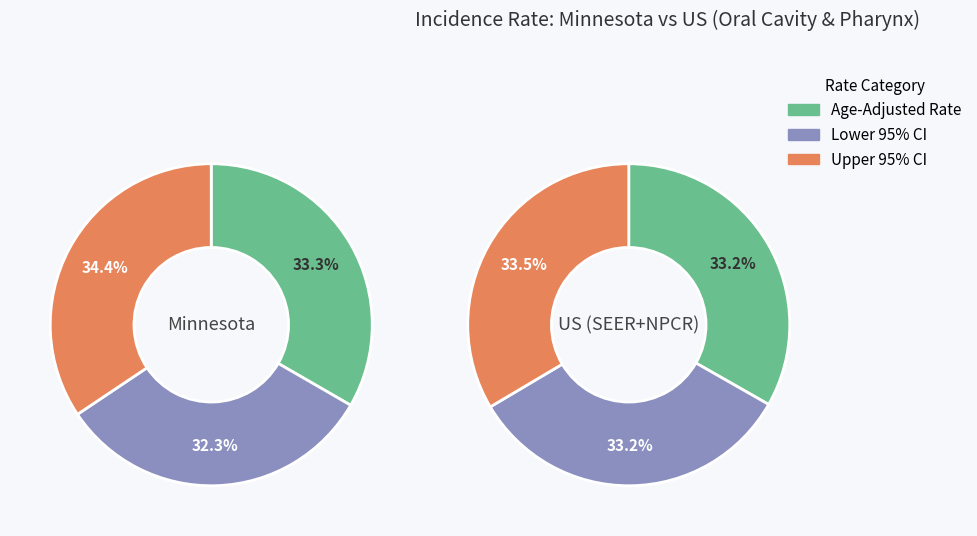

At 2, list the series in order from smallest to largest.

US (SEER+NPCR), Minnesota